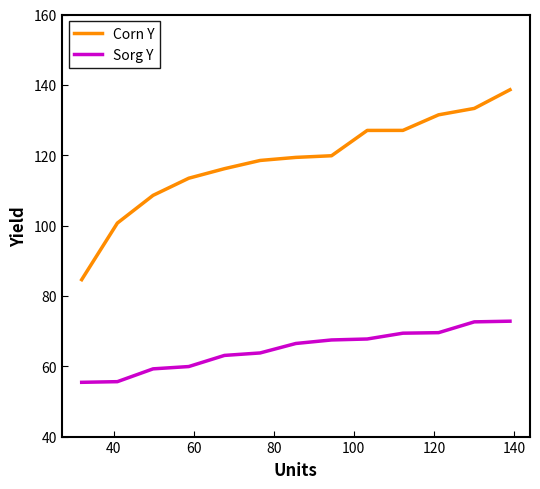

True or false: Corn Y and Sorg Y cross at least once.

False